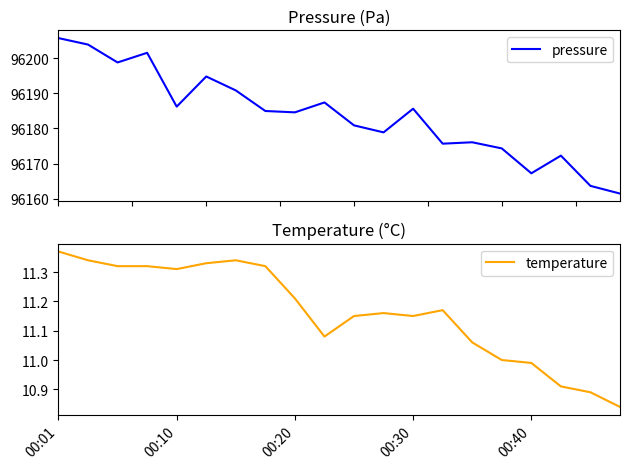

Reading left to right, transcribe all the data shown in this chart.

pressure: 96205.8	96203.9	96198.8	96201.6	96186.2	96194.8	96190.8	96185.0	96184.6	96187.4	96180.9	96178.9	96185.6	96175.7	96176.1	96174.3	96167.2	96172.2	96163.6	96161.4
temperature: 11.4	11.3	11.3	11.3	11.3	11.3	11.3	11.3	11.2	11.1	11.2	11.2	11.2	11.2	11.1	11.0	11.0	10.9	10.9	10.8